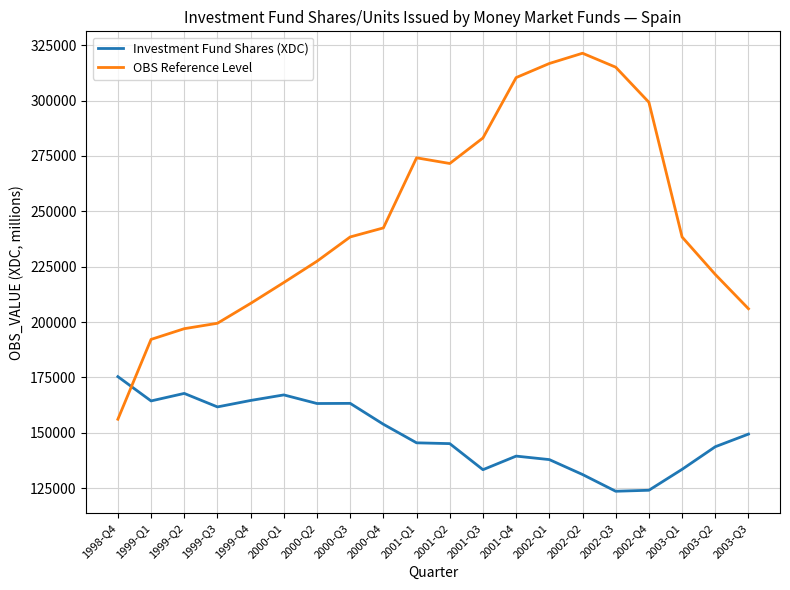

How many values in the OBS Reference Level series are below 238428?

10